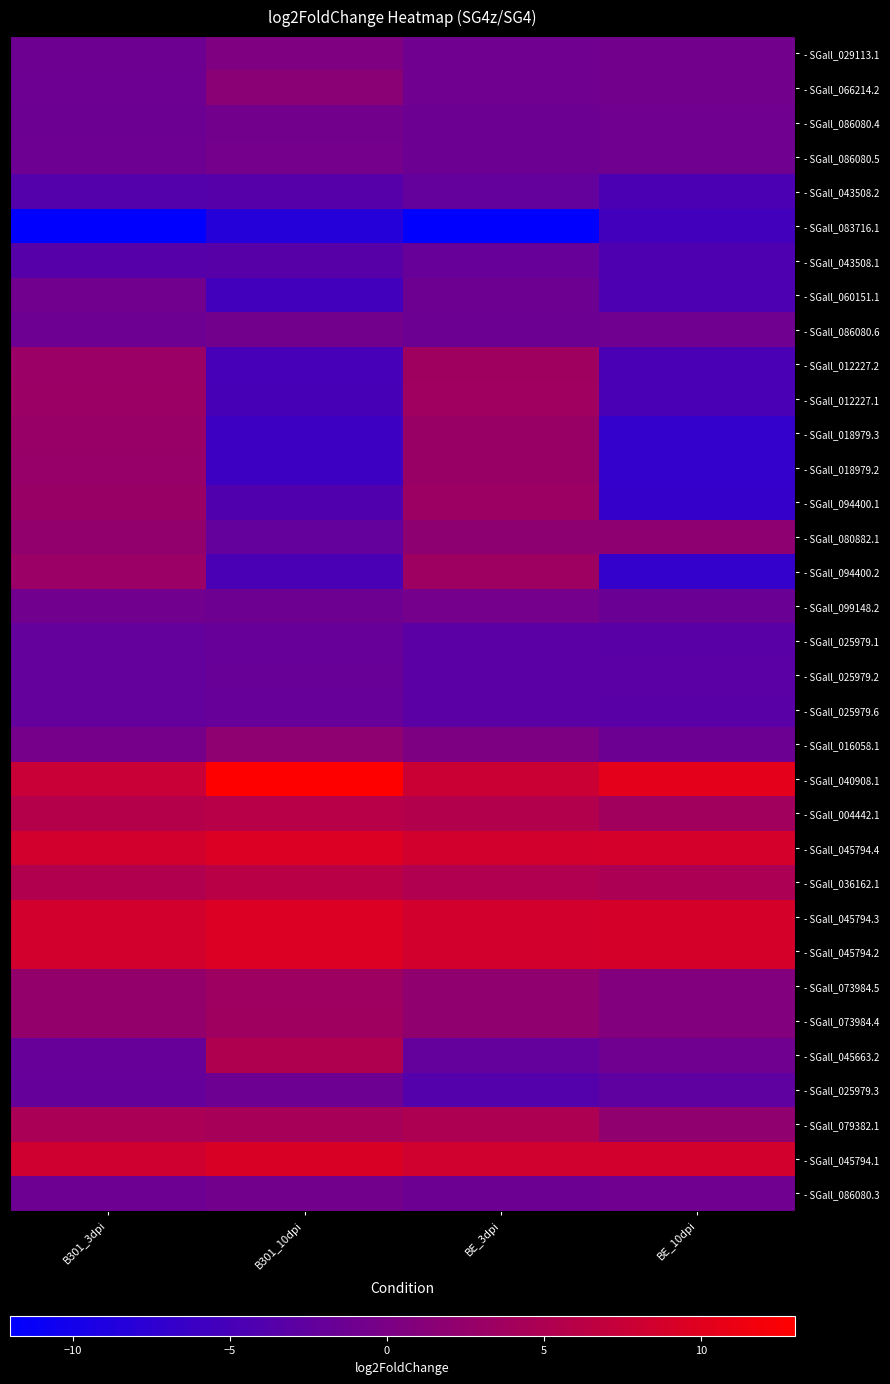

Reading left to right, list all the values displayed in this chart.

- SGall_029113.1: B301_3dpi=-1.2	B301_10dpi=0.4	BE_3dpi=-1.0	BE_10dpi=-0.9
- SGall_066214.2: B301_3dpi=-1.3	B301_10dpi=1.5	BE_3dpi=-1.1	BE_10dpi=-0.7
- SGall_086080.4: B301_3dpi=-1.4	B301_10dpi=-0.7	BE_3dpi=-1.4	BE_10dpi=-1.1
- SGall_086080.5: B301_3dpi=-1.3	B301_10dpi=-0.7	BE_3dpi=-1.4	BE_10dpi=-1.1
- SGall_043508.2: B301_3dpi=-3.8	B301_10dpi=-3.5	BE_3dpi=-2.2	BE_10dpi=-4.5
- SGall_083716.1: B301_3dpi=-12.0	B301_10dpi=-8.2	BE_3dpi=-11.9	BE_10dpi=-5.4
- SGall_043508.1: B301_3dpi=-3.5	B301_10dpi=-3.3	BE_3dpi=-1.9	BE_10dpi=-4.4
- SGall_060151.1: B301_3dpi=-0.9	B301_10dpi=-5.4	BE_3dpi=-1.2	BE_10dpi=-4.4
- SGall_086080.6: B301_3dpi=-1.3	B301_10dpi=-0.7	BE_3dpi=-1.4	BE_10dpi=-1.1
- SGall_012227.2: B301_3dpi=3.0	B301_10dpi=-5.0	BE_3dpi=3.6	BE_10dpi=-4.8
- SGall_012227.1: B301_3dpi=3.1	B301_10dpi=-5.0	BE_3dpi=3.7	BE_10dpi=-4.7
- SGall_018979.3: B301_3dpi=2.9	B301_10dpi=-6.0	BE_3dpi=3.0	BE_10dpi=-6.9
- SGall_018979.2: B301_3dpi=2.8	B301_10dpi=-6.0	BE_3dpi=3.0	BE_10dpi=-6.9
- SGall_094400.1: B301_3dpi=3.0	B301_10dpi=-4.1	BE_3dpi=3.3	BE_10dpi=-6.8
- SGall_080882.1: B301_3dpi=2.3	B301_10dpi=-2.2	BE_3dpi=1.8	BE_10dpi=1.9
- SGall_094400.2: B301_3dpi=3.0	B301_10dpi=-4.7	BE_3dpi=3.4	BE_10dpi=-6.9
- SGall_099148.2: B301_3dpi=-0.9	B301_10dpi=-1.2	BE_3dpi=-0.6	BE_10dpi=-1.6
- SGall_025979.1: B301_3dpi=-2.1	B301_10dpi=-2.0	BE_3dpi=-3.1	BE_10dpi=-3.3
- SGall_025979.2: B301_3dpi=-2.2	B301_10dpi=-1.8	BE_3dpi=-3.2	BE_10dpi=-3.2
- SGall_025979.6: B301_3dpi=-2.2	B301_10dpi=-2.0	BE_3dpi=-3.1	BE_10dpi=-3.3
- SGall_016058.1: B301_3dpi=-0.5	B301_10dpi=2.0	BE_3dpi=0.3	BE_10dpi=-1.4
- SGall_040908.1: B301_3dpi=7.6	B301_10dpi=13.0	BE_3dpi=7.7	BE_10dpi=10.3
- SGall_004442.1: B301_3dpi=5.6	B301_10dpi=5.9	BE_3dpi=5.5	BE_10dpi=3.9
- SGall_045794.4: B301_3dpi=8.6	B301_10dpi=9.4	BE_3dpi=8.6	BE_10dpi=8.8
- SGall_036162.1: B301_3dpi=5.3	B301_10dpi=6.1	BE_3dpi=5.3	BE_10dpi=4.7
- SGall_045794.3: B301_3dpi=8.6	B301_10dpi=9.4	BE_3dpi=8.6	BE_10dpi=8.8
- SGall_045794.2: B301_3dpi=8.6	B301_10dpi=9.4	BE_3dpi=8.6	BE_10dpi=8.8
- SGall_073984.5: B301_3dpi=2.4	B301_10dpi=3.5	BE_3dpi=2.1	BE_10dpi=0.7
- SGall_073984.4: B301_3dpi=2.5	B301_10dpi=3.5	BE_3dpi=2.1	BE_10dpi=0.7
- SGall_045663.2: B301_3dpi=-1.9	B301_10dpi=5.2	BE_3dpi=-2.2	BE_10dpi=-1.1
- SGall_025979.3: B301_3dpi=-2.1	B301_10dpi=-1.3	BE_3dpi=-3.7	BE_10dpi=-2.7
- SGall_079382.1: B301_3dpi=4.7	B301_10dpi=4.3	BE_3dpi=4.9	BE_10dpi=2.1
- SGall_045794.1: B301_3dpi=8.3	B301_10dpi=9.2	BE_3dpi=8.3	BE_10dpi=8.5
- SGall_086080.3: B301_3dpi=-1.3	B301_10dpi=-0.7	BE_3dpi=-1.4	BE_10dpi=-1.1